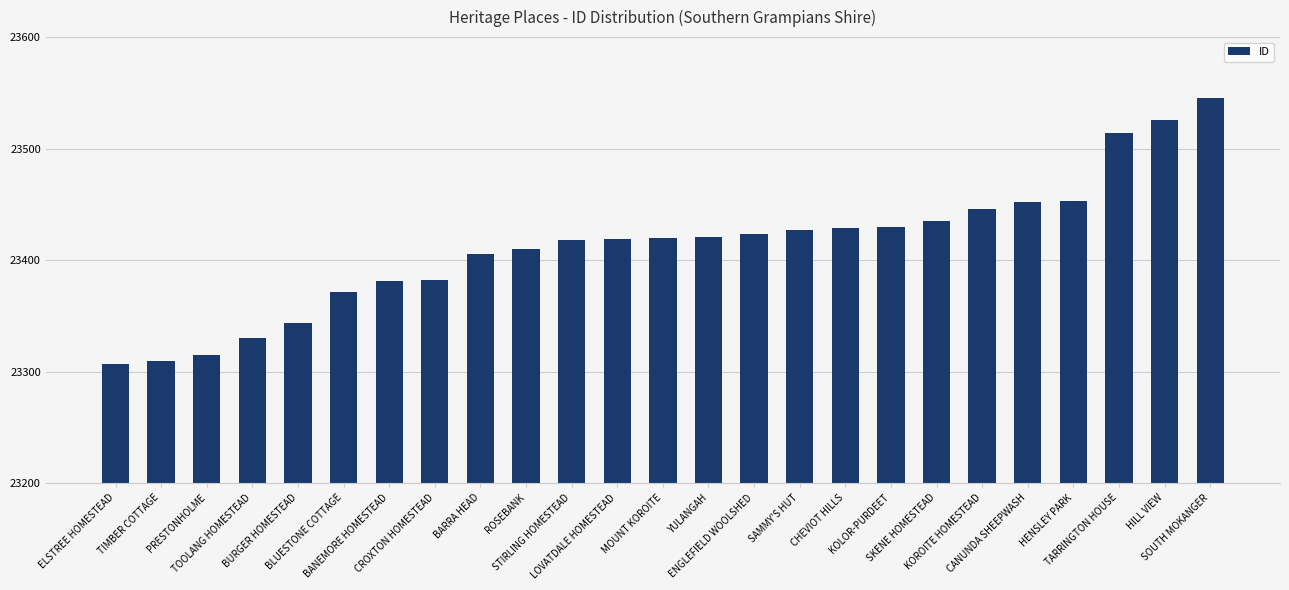

What is the smallest value displayed?

23307